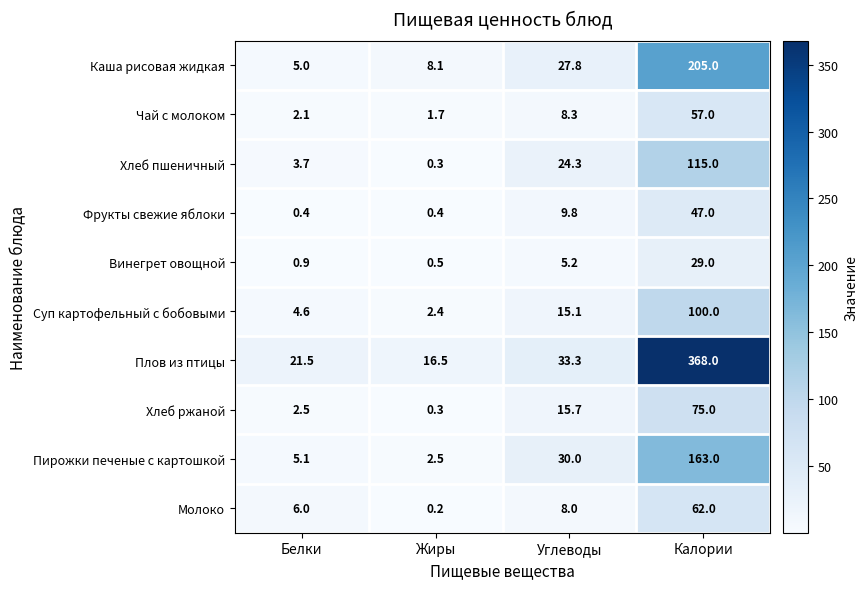

What is the spread (max minus min) of values at Углеводы?

28.1